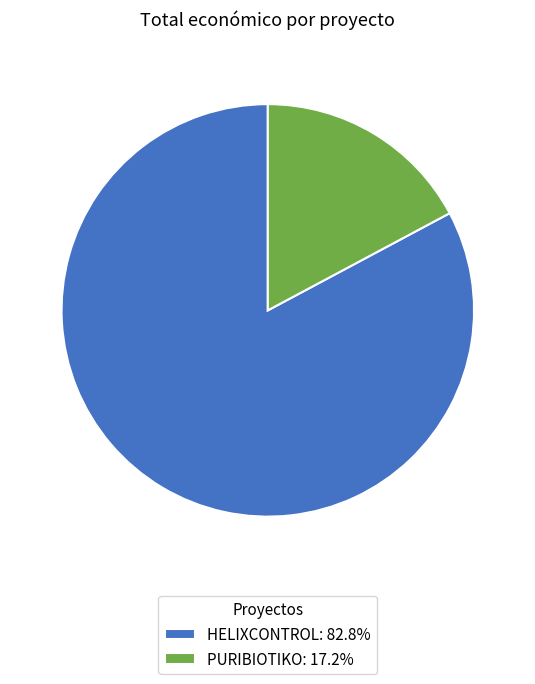

Which category has the smallest portion of the pie?

PURIBIOTIKO